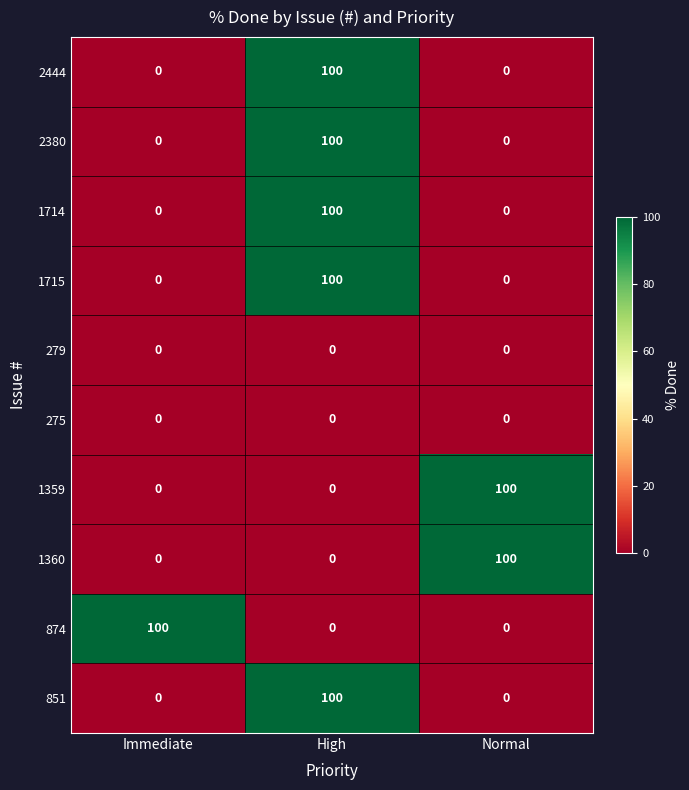

Count the 1715 values in the range 0 to 100.

3